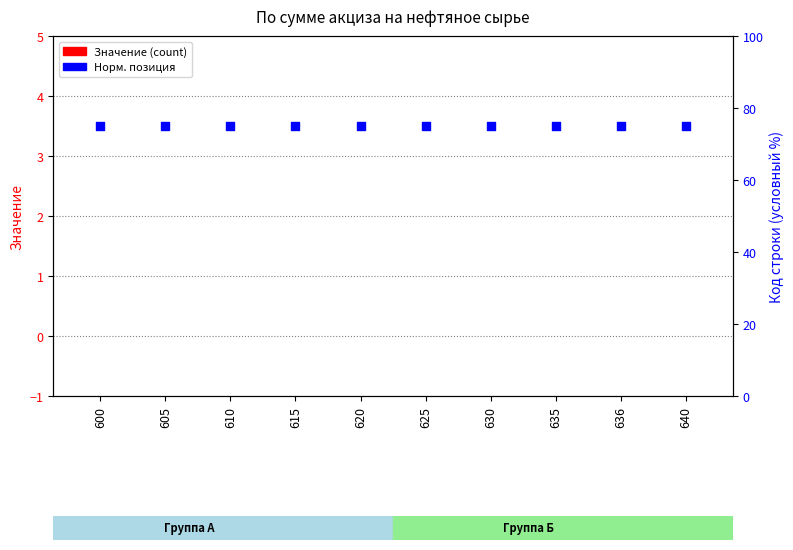

Which series reaches the minimum Y coordinate?

Значение